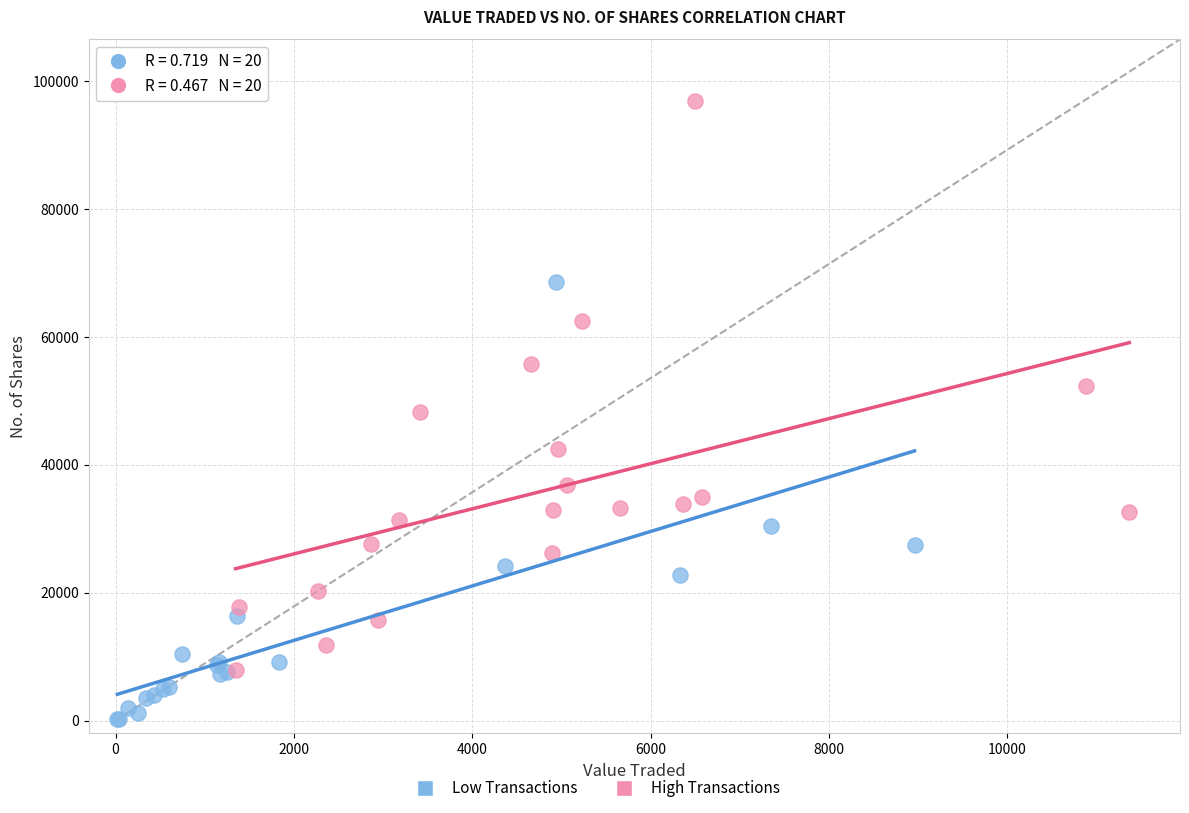

Which series reaches the minimum Y coordinate?

Low Transactions